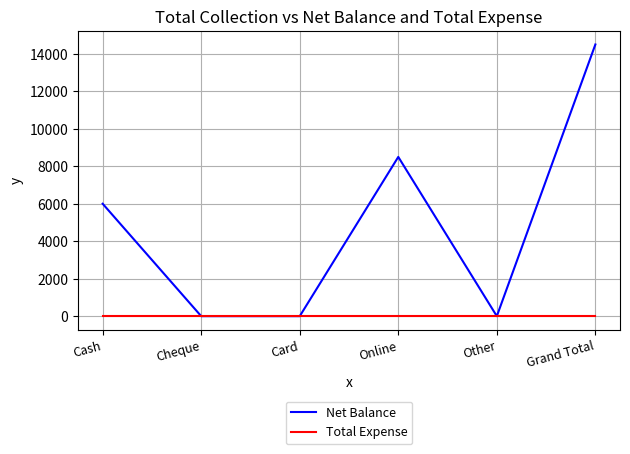

Reading left to right, list all the values displayed in this chart.

Net Balance: Cash=6000	Cheque=0	Card=0	Online=8498	Other=0	Grand Total=14498
Total Expense: Cash=0	Cheque=0	Card=0	Online=0	Other=0	Grand Total=0